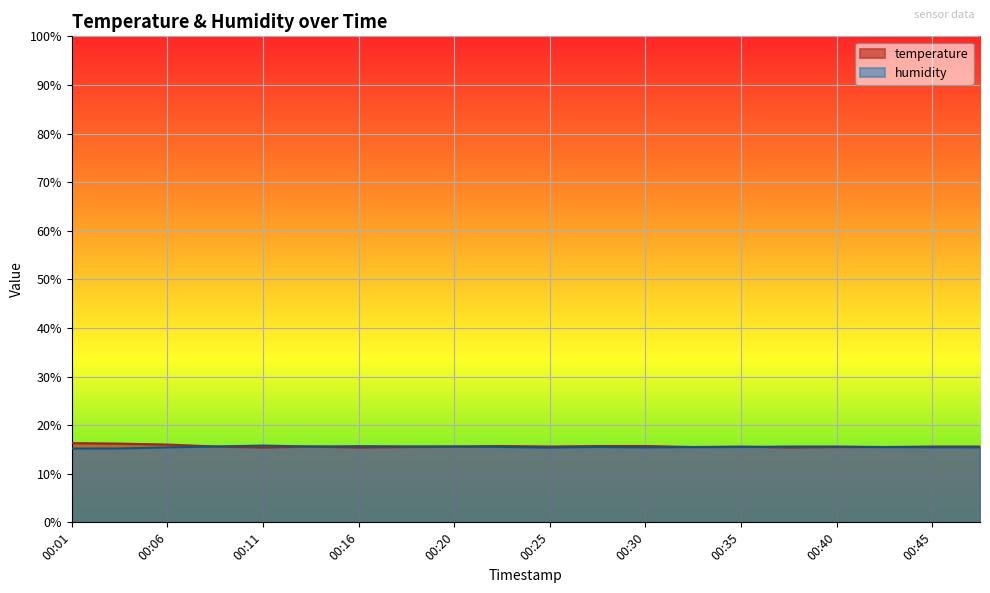

The temperature series shows 15.4 at 00:16. True or false?

True